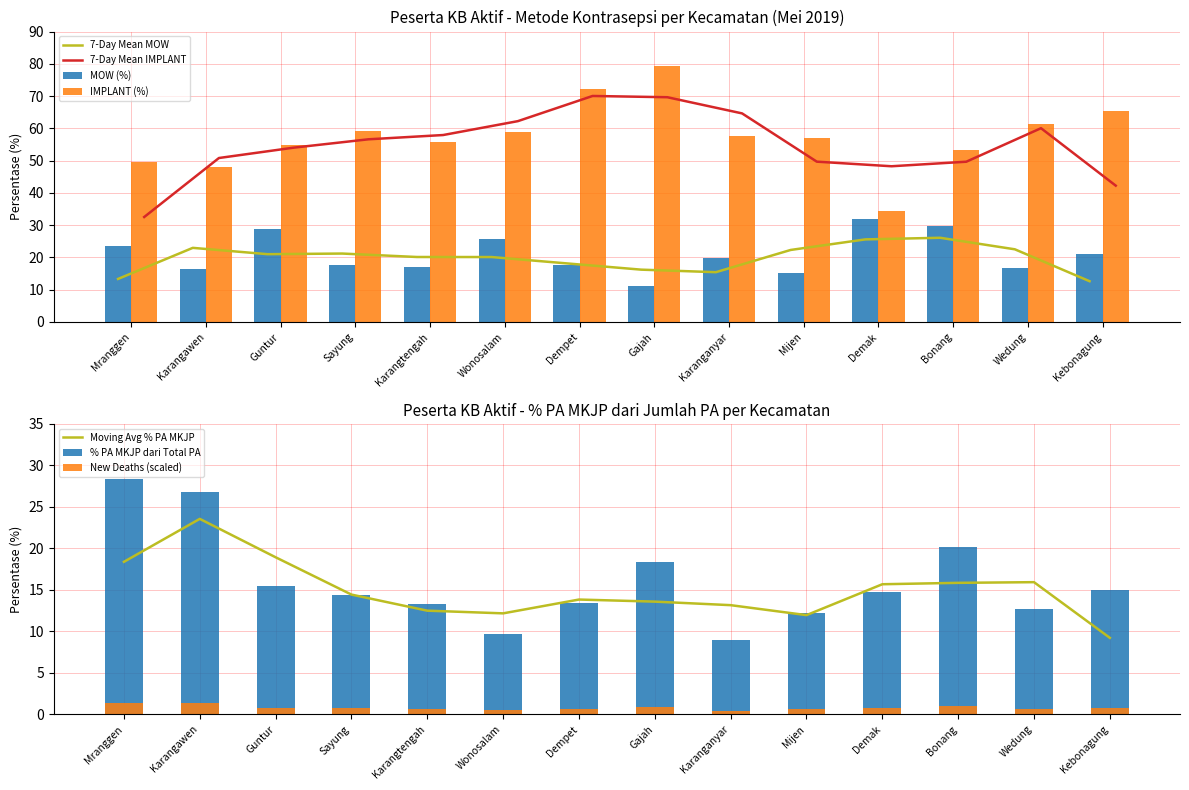

At which label does PA MKJP % of Total first exceed 14?

Mranggen